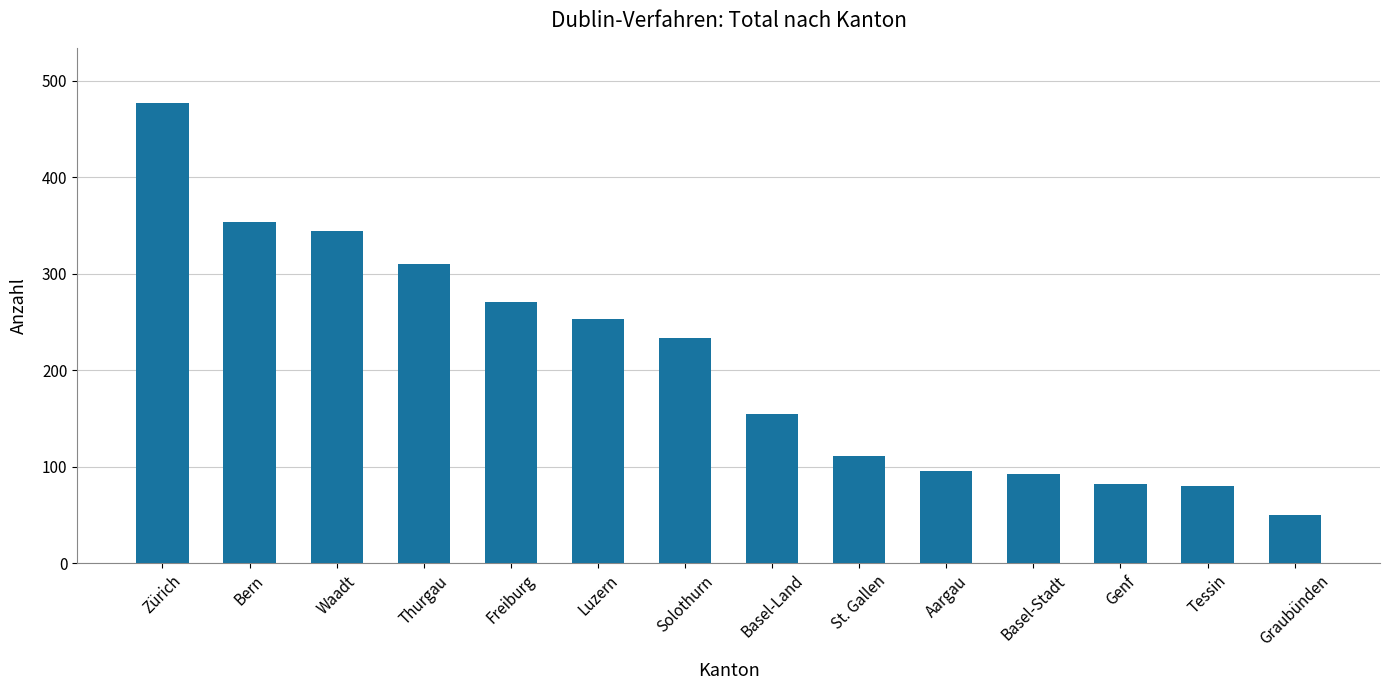

What is the value of the 2nd bar from the left?

354